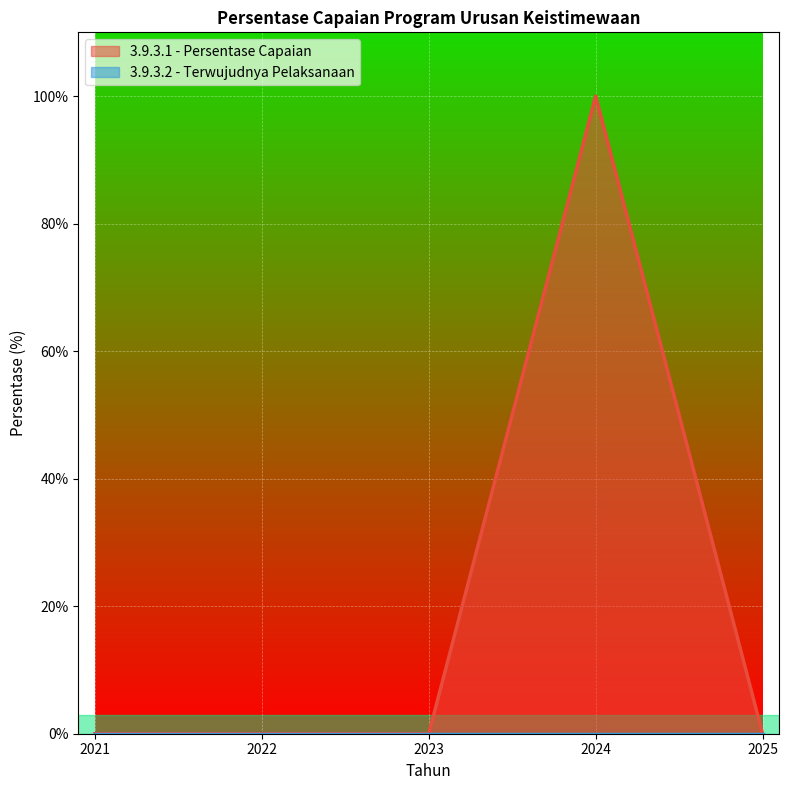

Reading left to right, list all the values displayed in this chart.

0	0	0	100	0